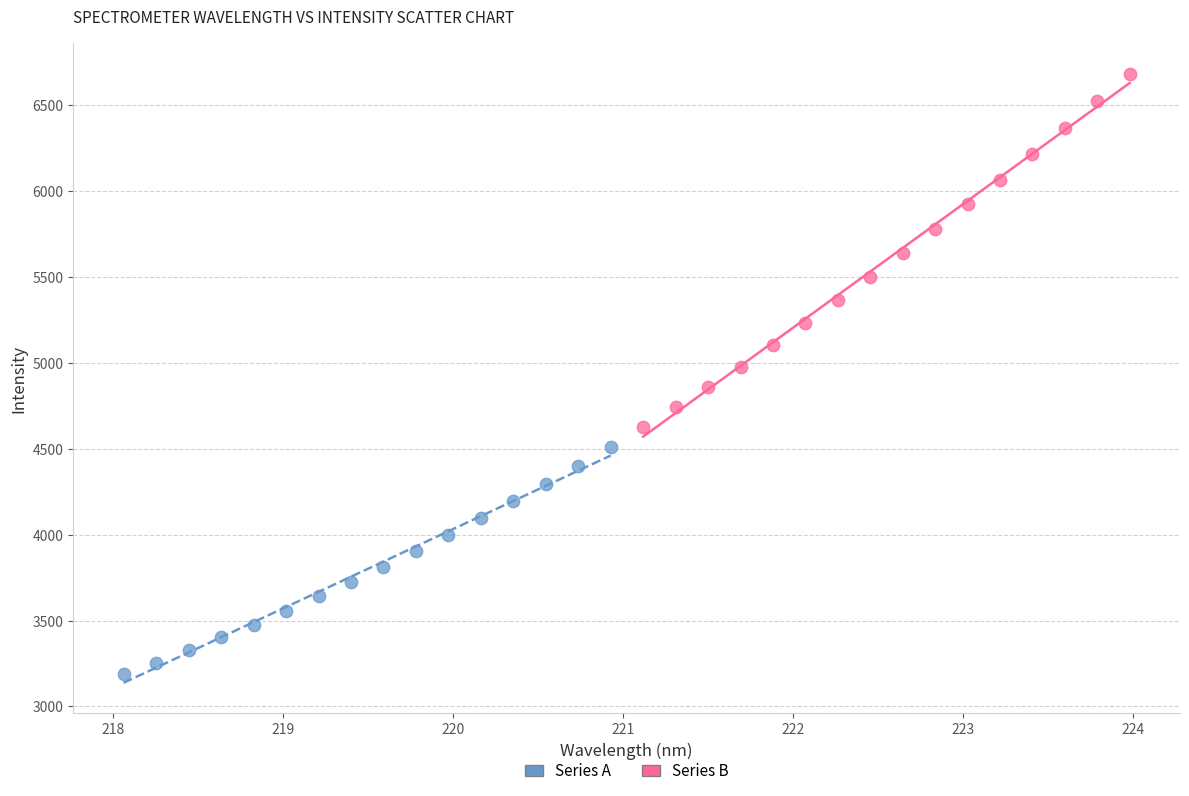

Which series reaches the maximum Y coordinate?

Series B